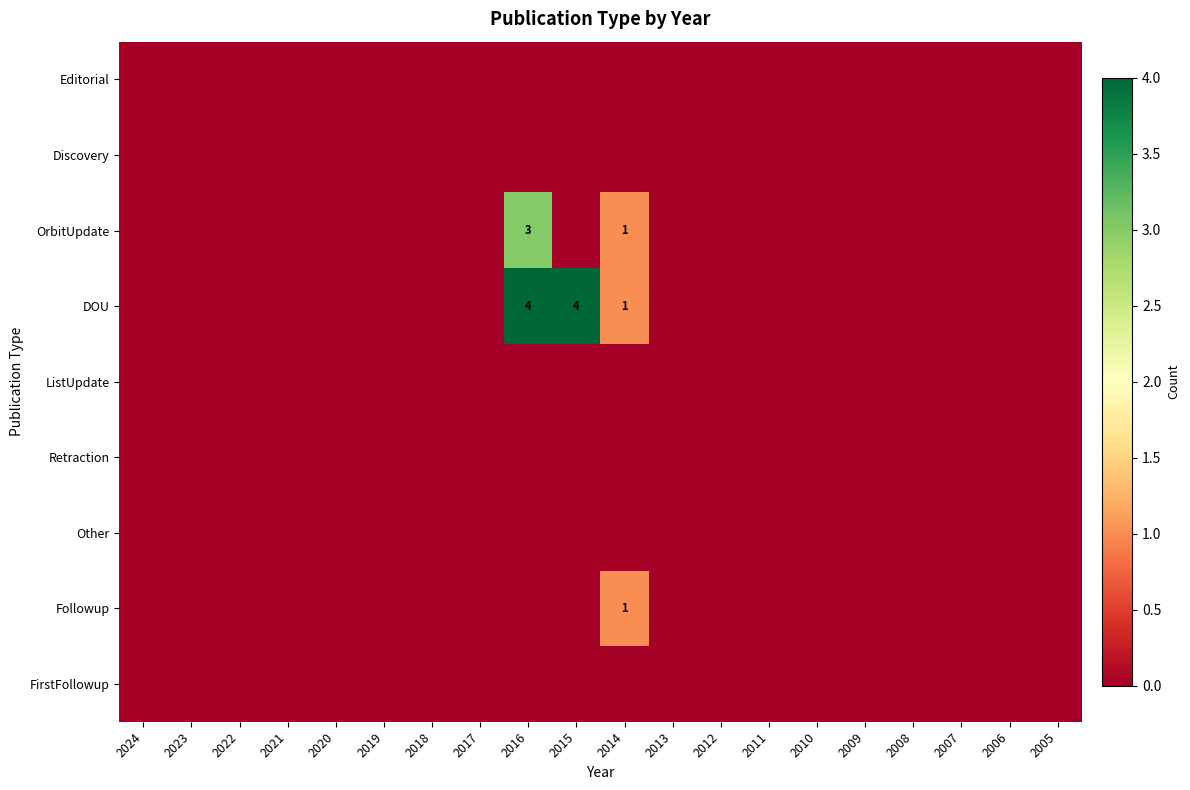

Rank the series by their maximum value, from highest to lowest.

DOU, OrbitUpdate, Followup, Editorial, Discovery, ListUpdate, Retraction, Other, FirstFollowup